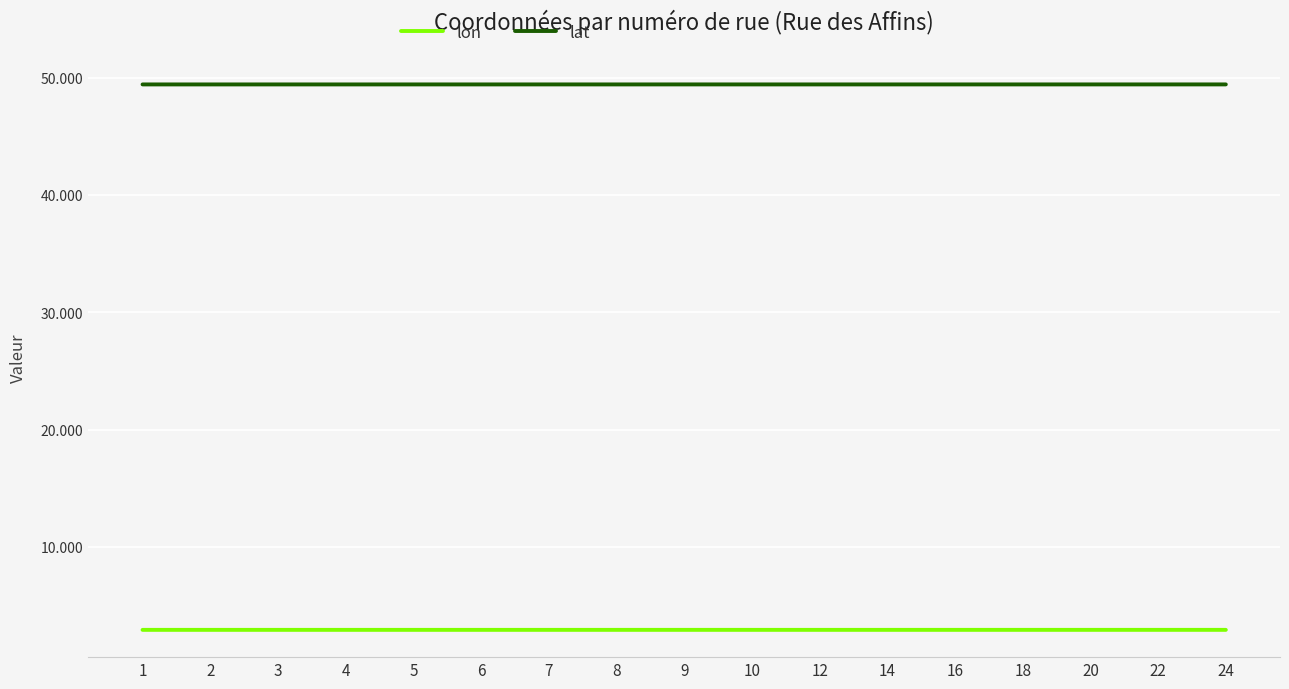

Does the chart have visible grid lines?

Yes